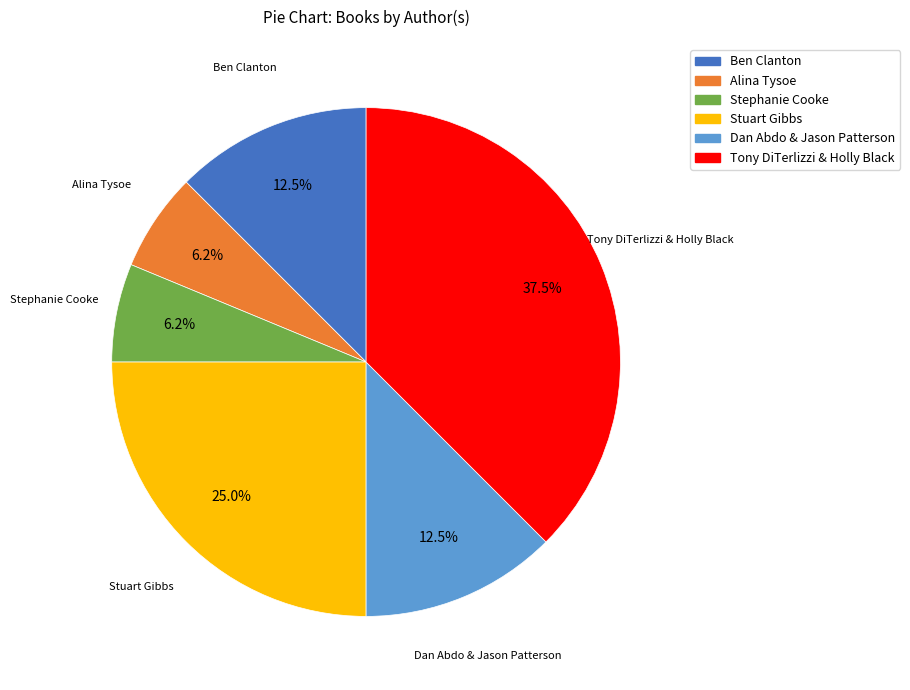

Which has a higher value, Alina Tysoe or Stuart Gibbs?

Stuart Gibbs